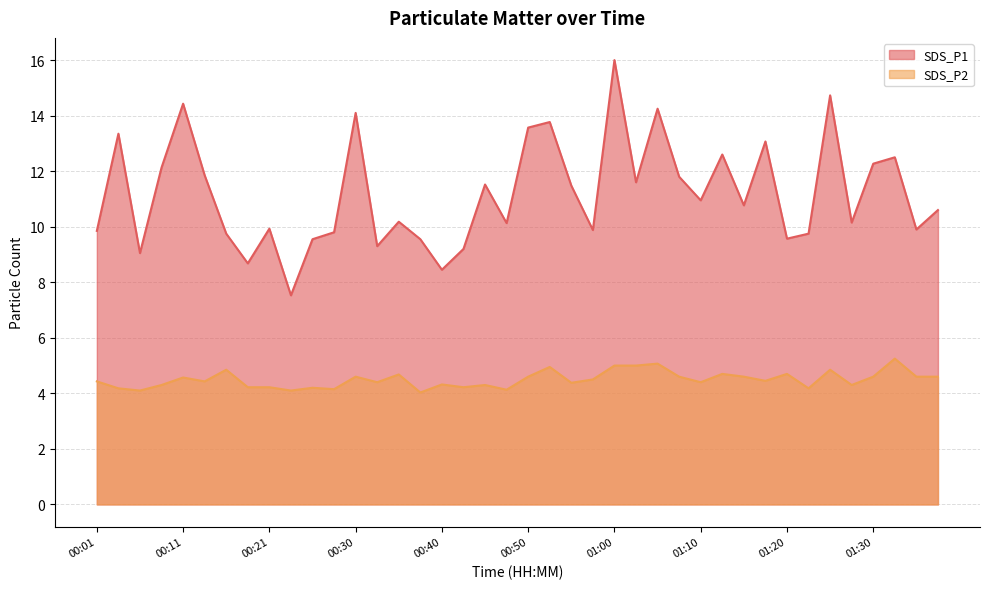

True or false: SDS_P2 and SDS_P1 cross at least once.

False